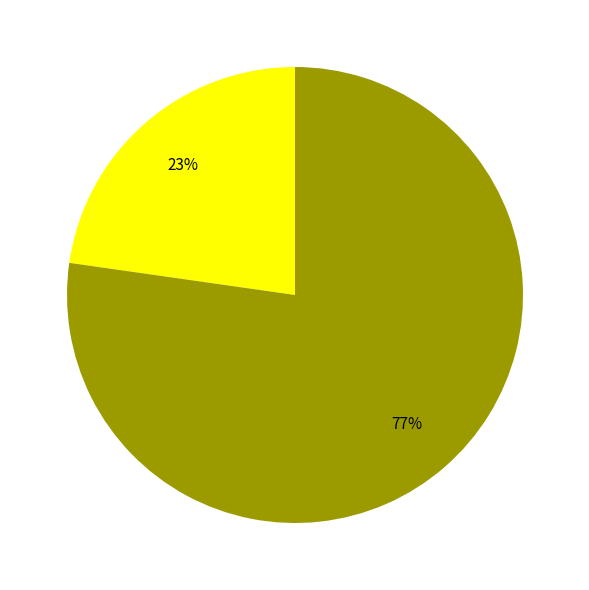

To the nearest percent, what is the average slice percentage?

50%